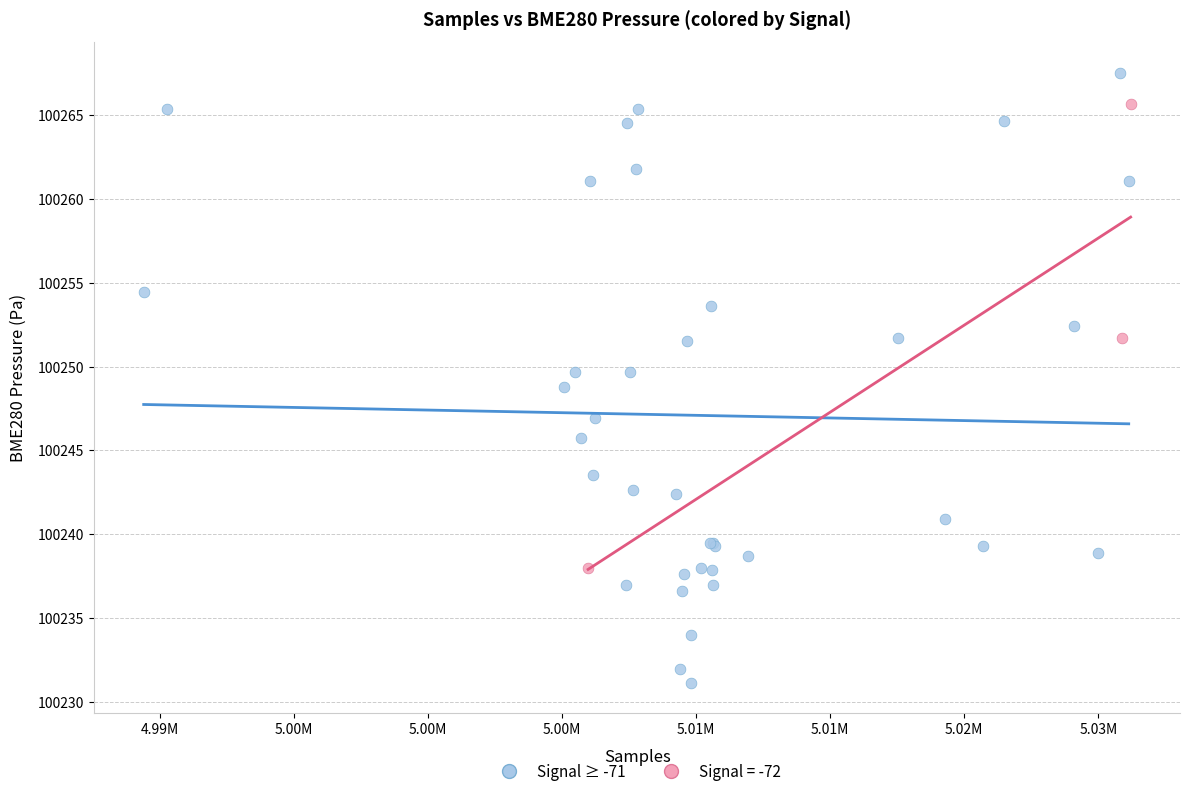

Which series contains the lowest Y value?

Signal ≥ -71